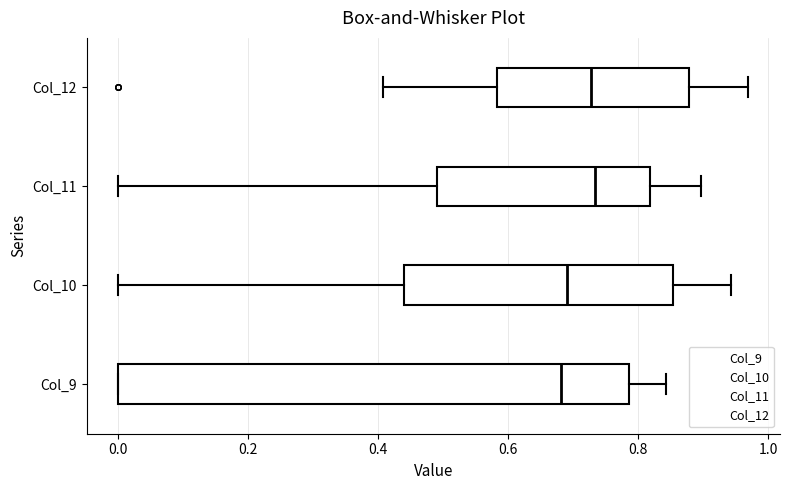

Where is the right edge of the box for Col_11 on the x-axis? The values are not printed on the chart, so give them approximately, as read against the axis.

0.82